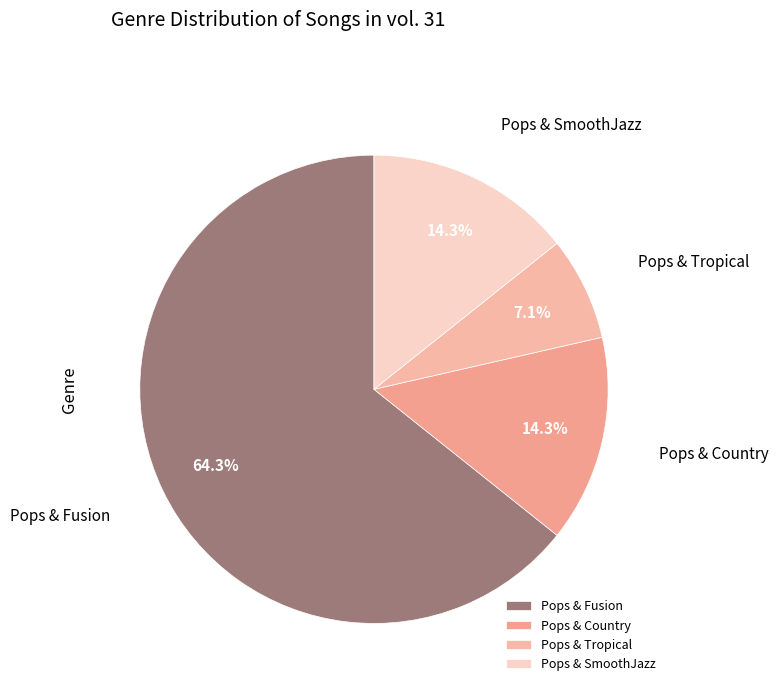

To the nearest percent, what is the difference between the largest and smallest slice percentages?

57%